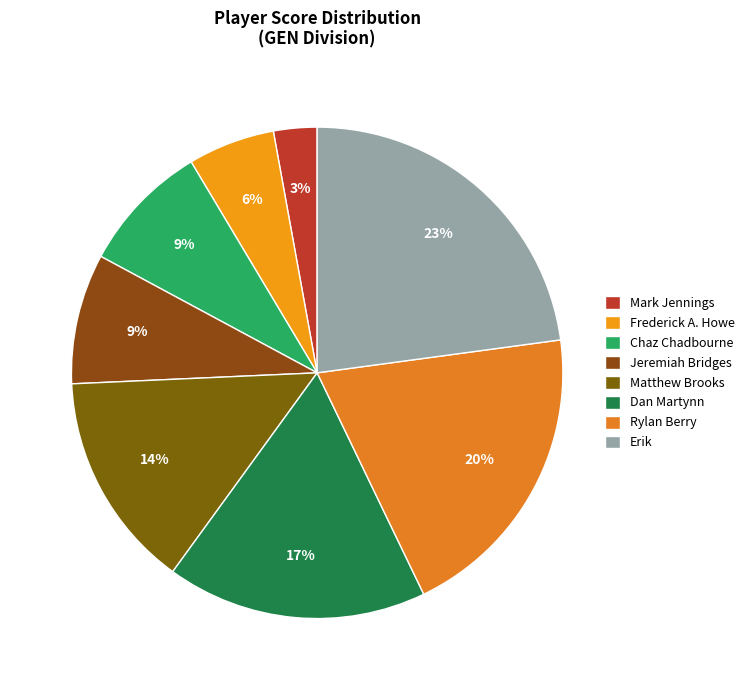

Combined, do Jeremiah Bridges and Matthew Brooks account for over 50%?

No